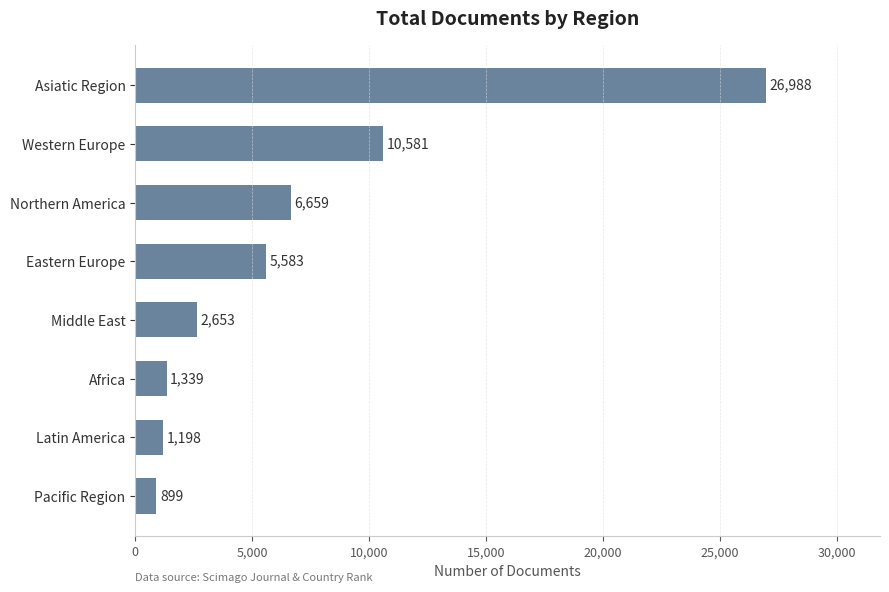

What is the ratio of the value at Asiatic Region to the value at Latin America?

22.5